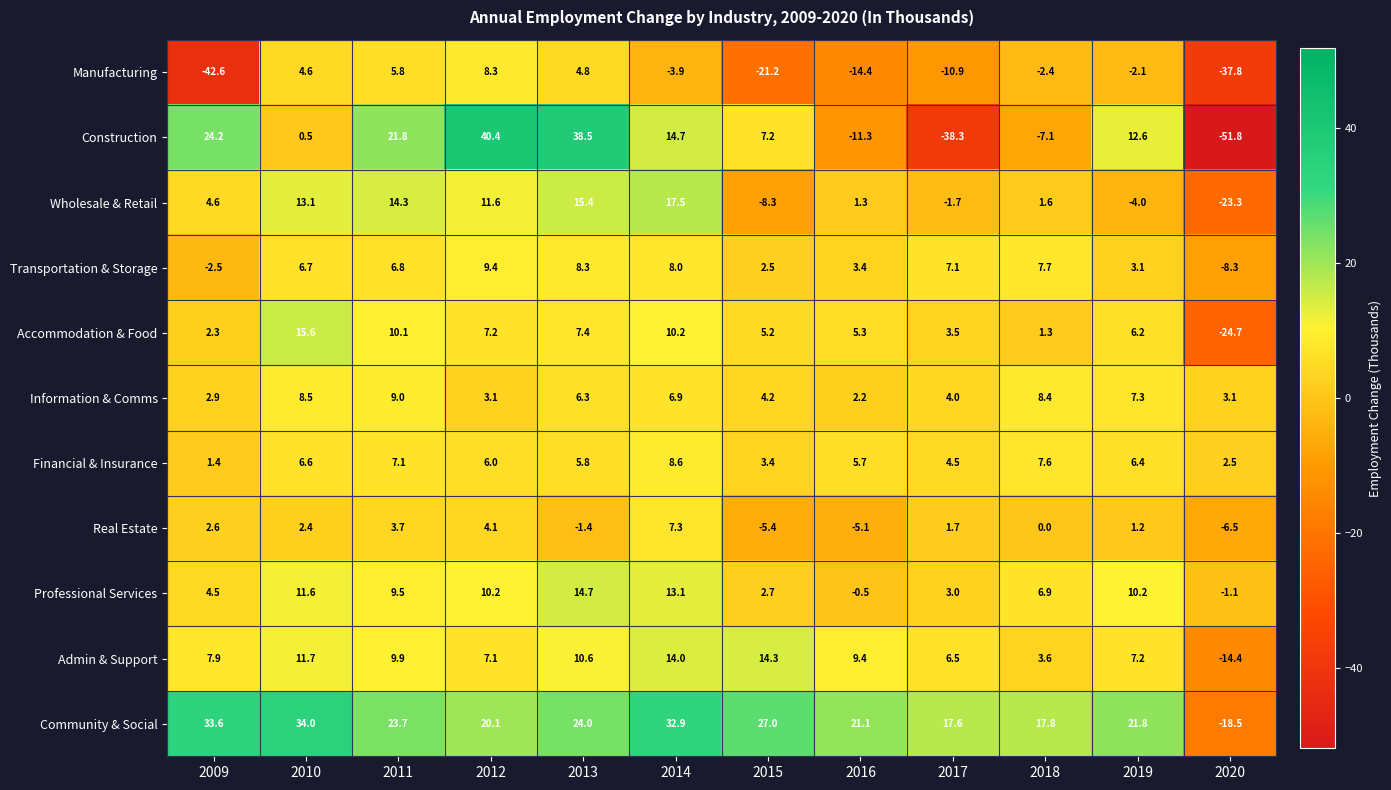

True or false: Real Estate has a value of 1.6 at 2011.

False